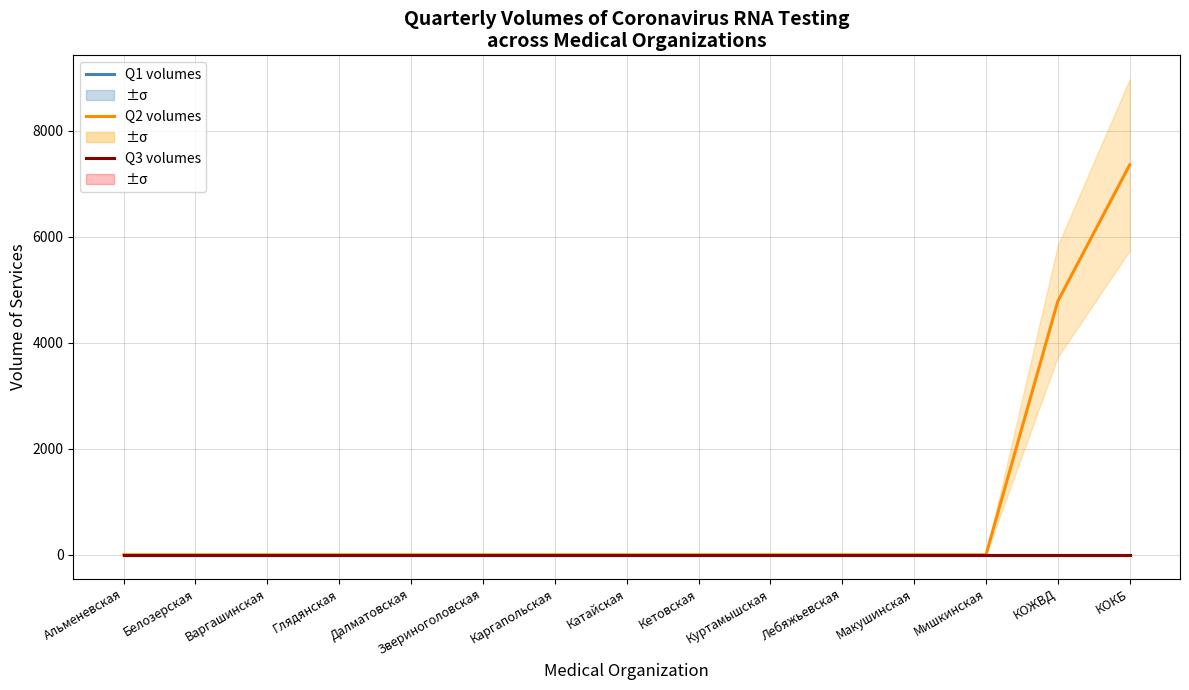

List the labels in order of Q2 volumes value, smallest first.

Альменевская, Белозерская, Варгашинская, Глядянская, Далматовская, Звериноголовская, Каргапольская, Катайская, Кетовская, Куртамышская, Лебяжьевская, Макушинская, Мишкинская, КОЖВД, КОКБ